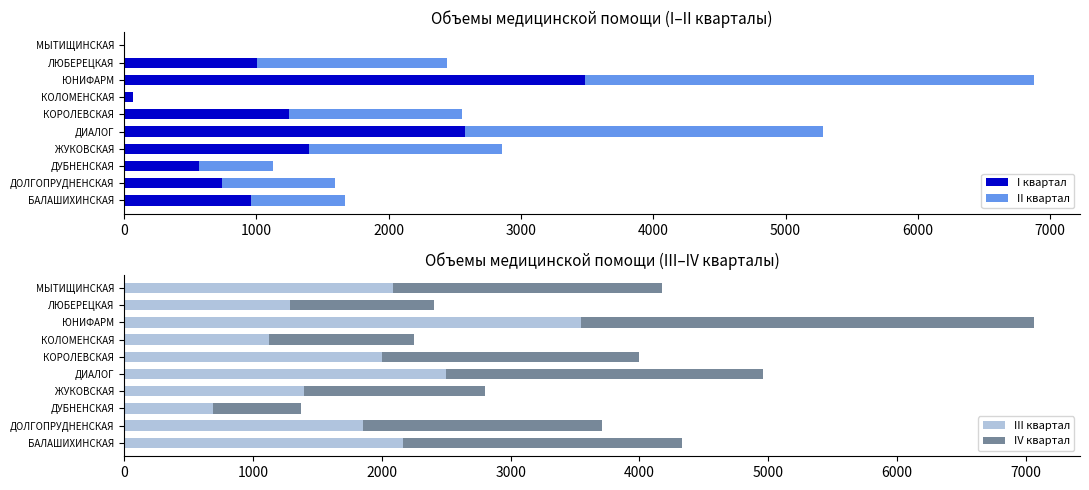

True or false: III квартал has a value of 1087 at ДОЛГОПРУДНЕНСКАЯ.

False